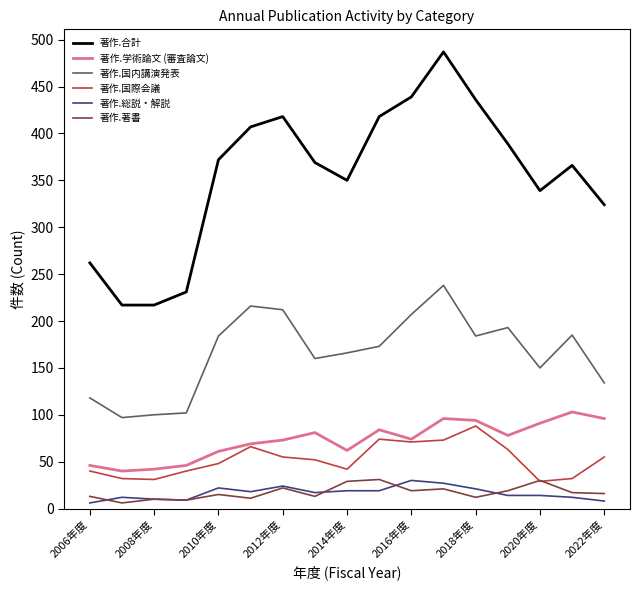

True or false: 著作.合計 and 著作.国際会議 cross at least once.

False